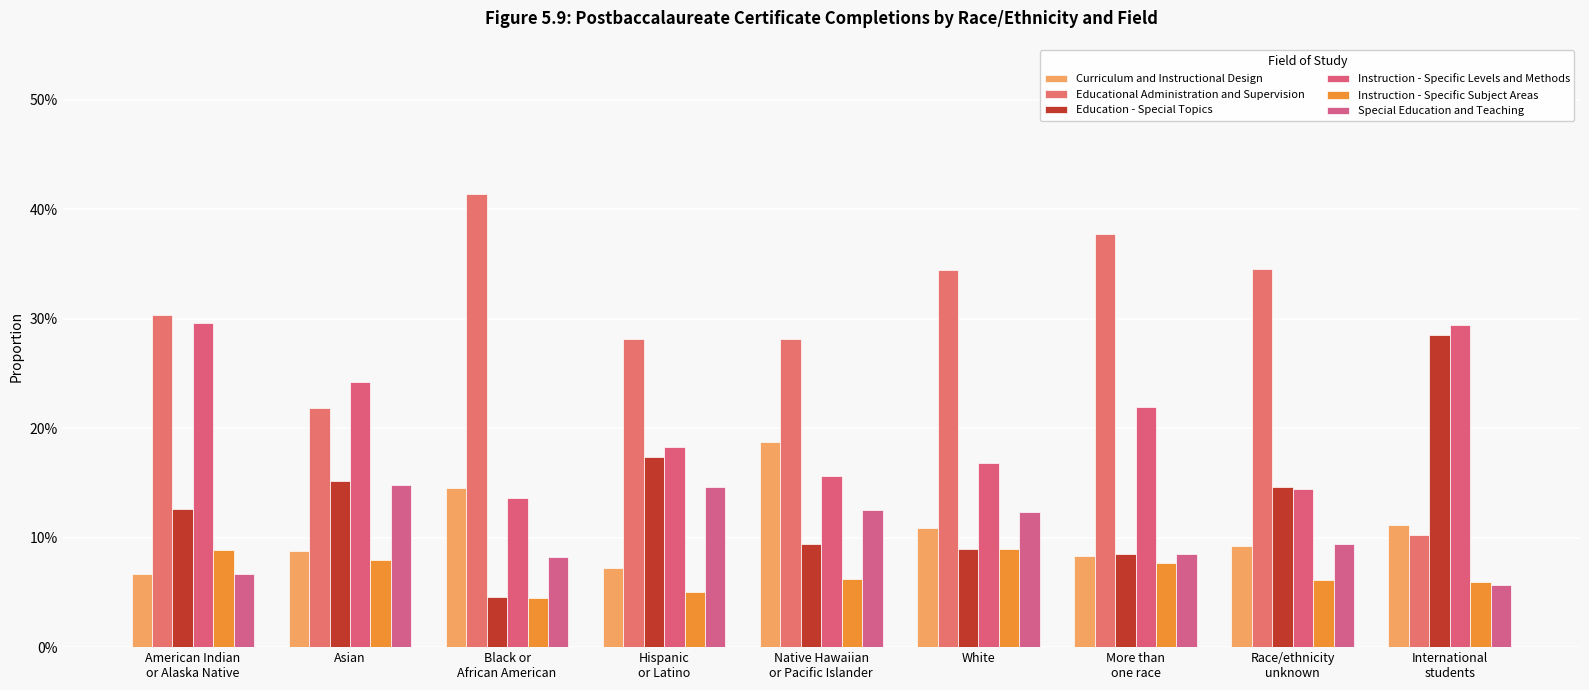

Does the chart contain stacked bars?

No